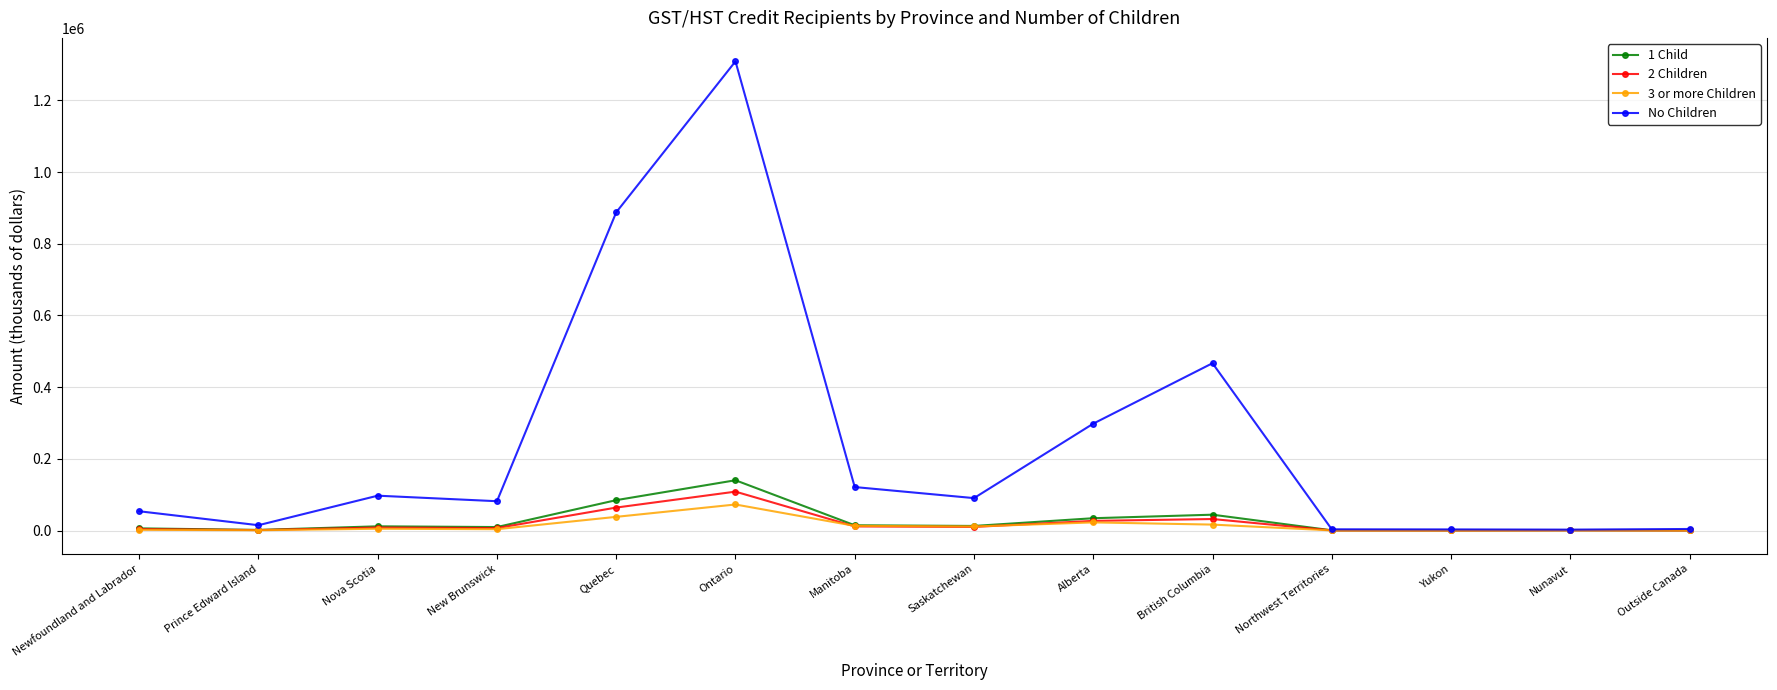

What is the average value of the 2 Children series?

19589